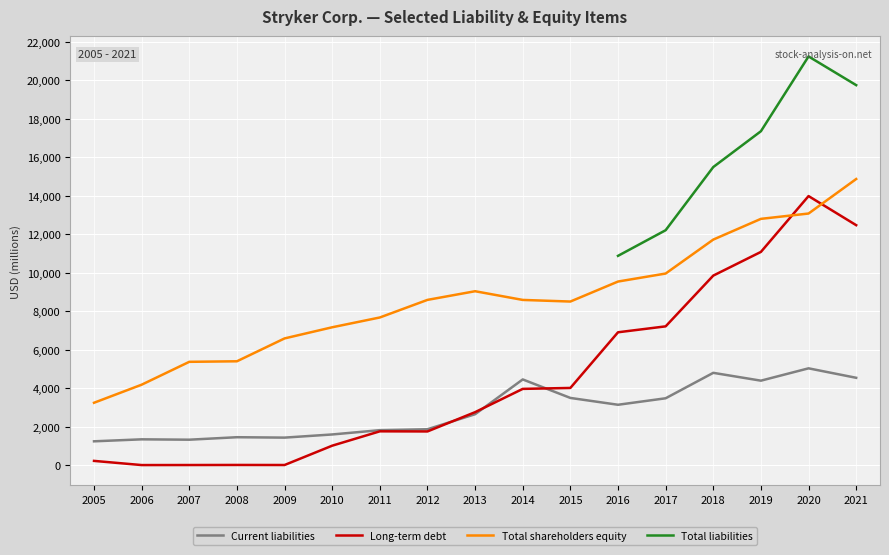

What is the approximate value of Total shareholders equity at 2005?

3252